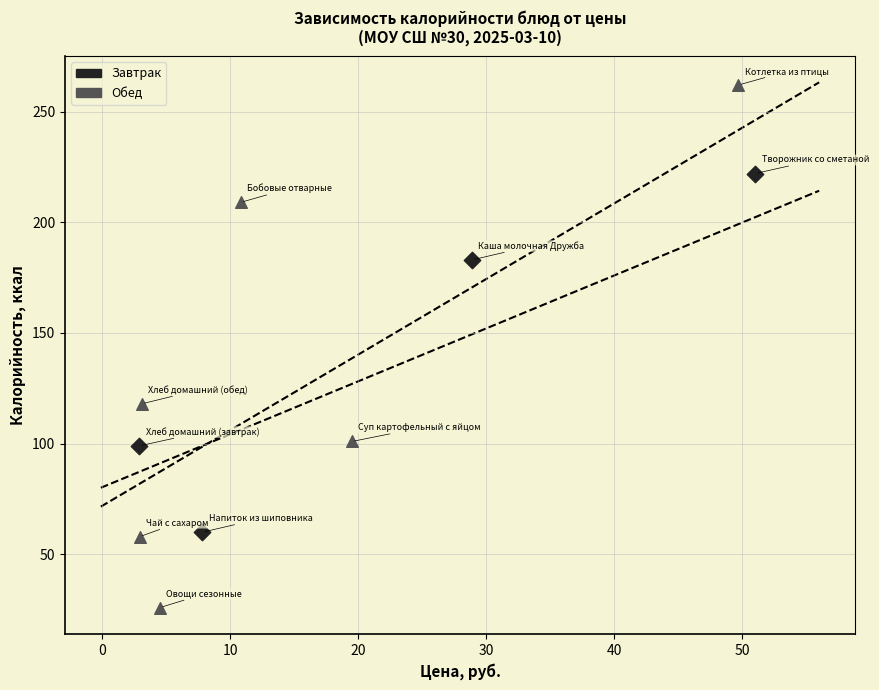

Which series reaches the maximum Y coordinate?

Обед